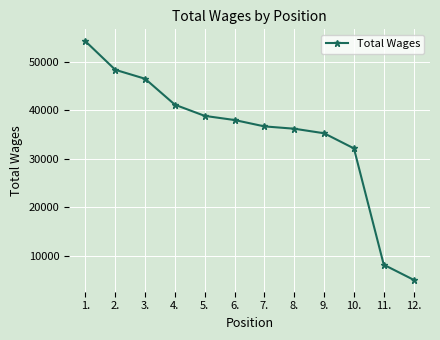

What is the difference between the maximum and minimum values?

49292